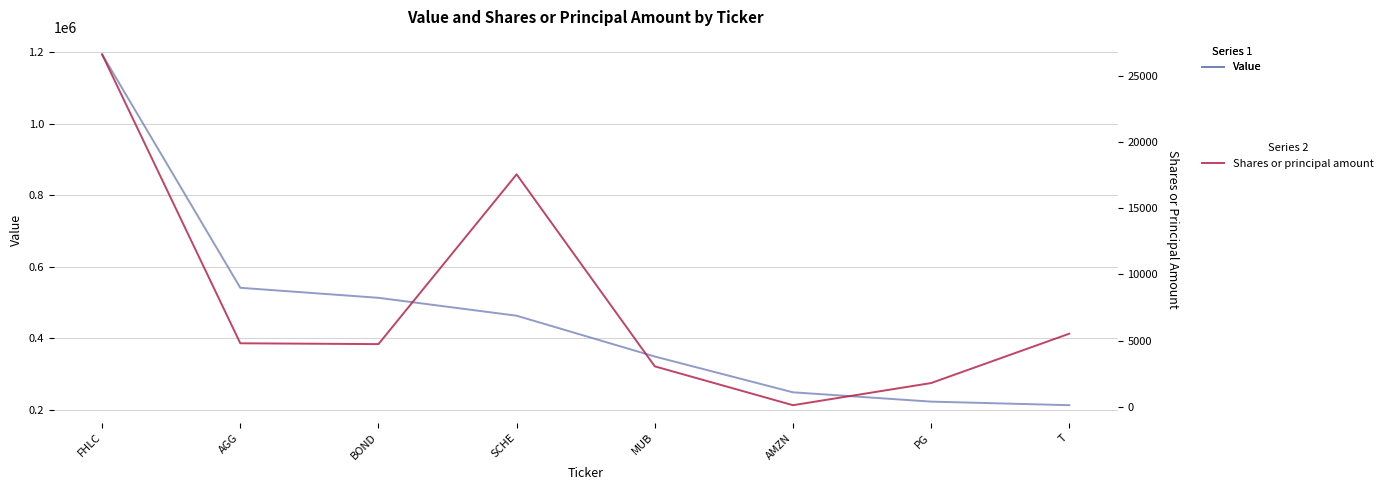

Between SCHE and BOND, which is larger?

BOND